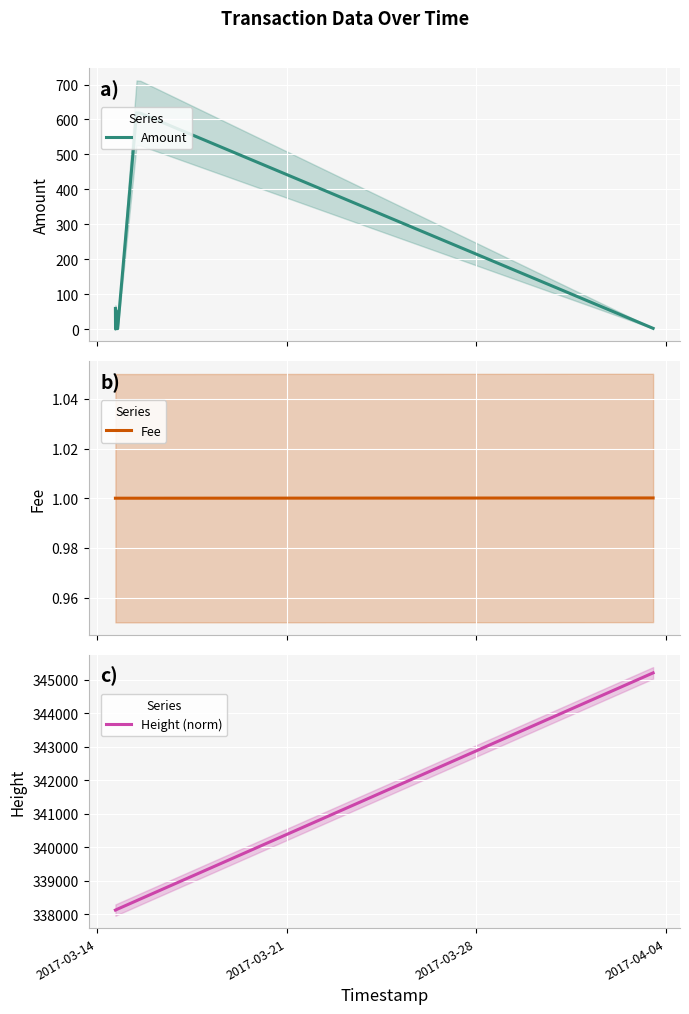

How many values in the Fee series exceed 1?

1